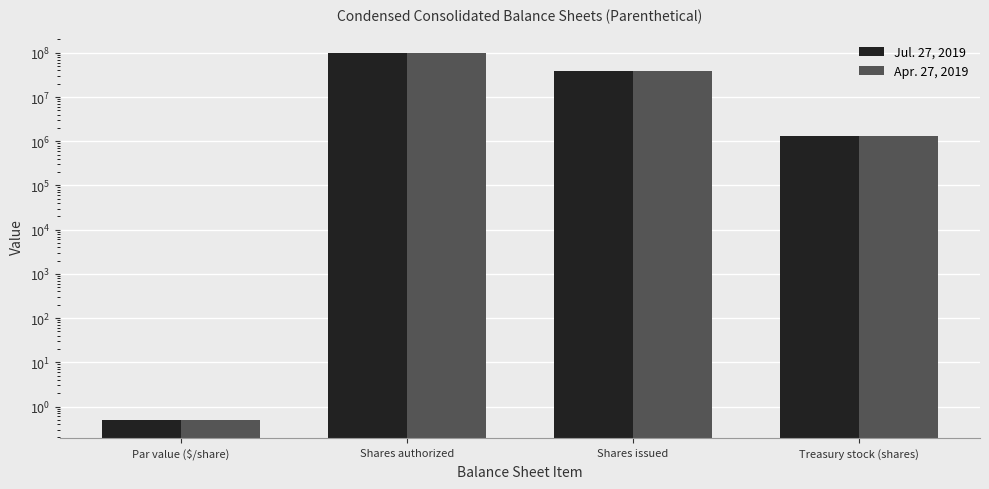

What is the label of the 2nd bar from the left?

Shares authorized